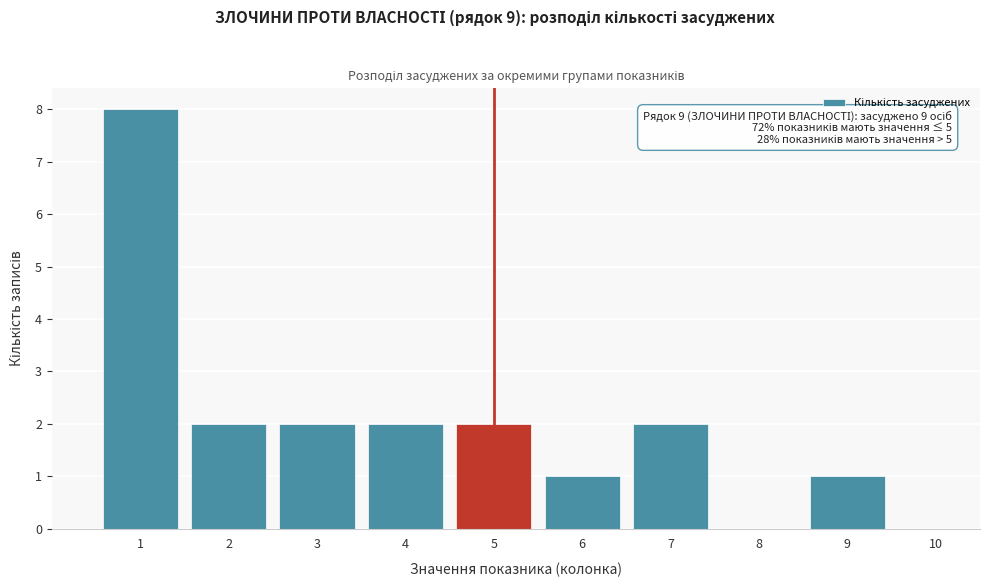

Over which range of the x-axis is the bar tallest?

0.5 to 1.5